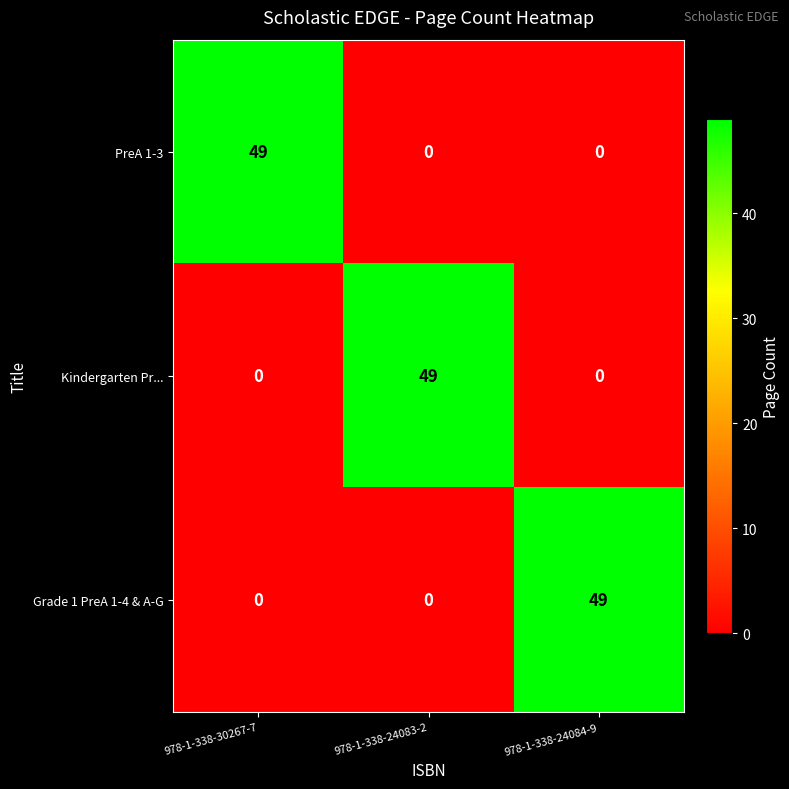

How many series are shown in this chart?

3